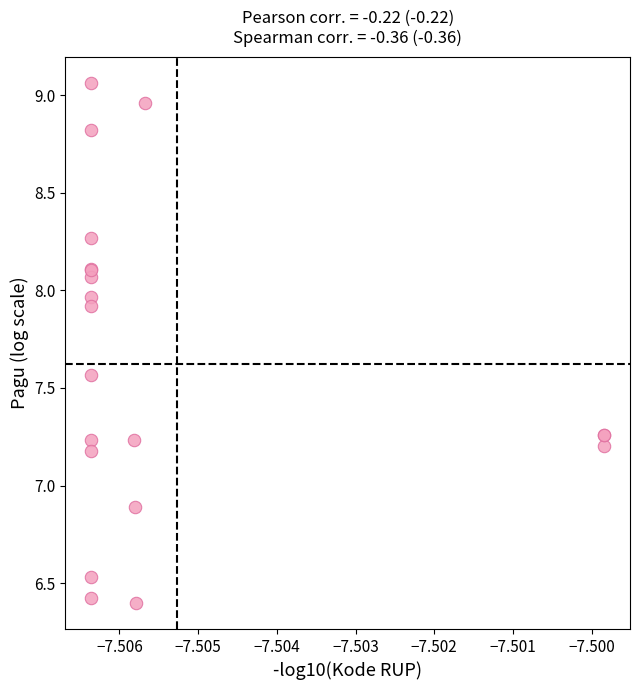

What Y value in the scatter plot is closest to 7?

6.9